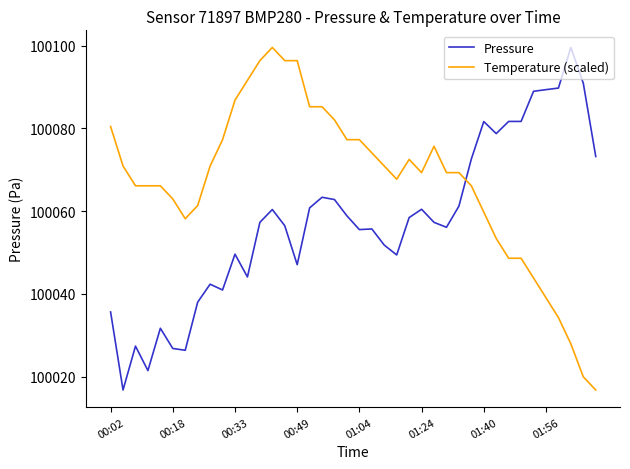

Rank the series by their average value, from lowest to highest.

Pressure, Temperature (scaled)